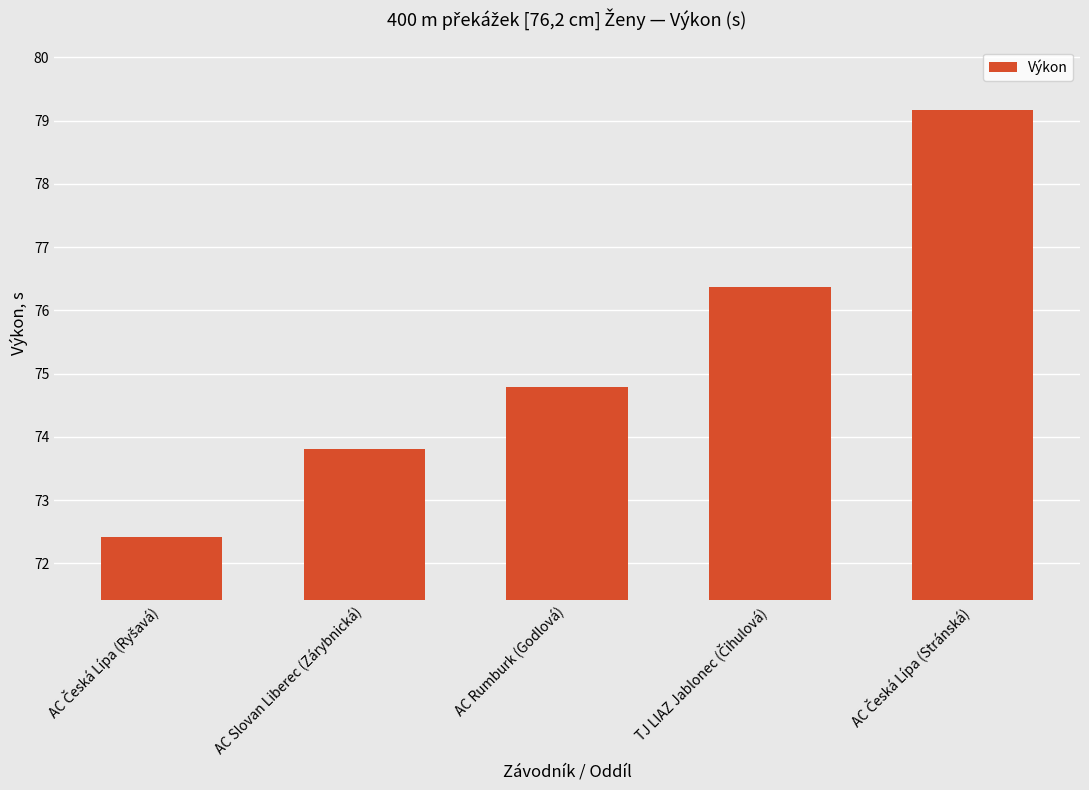

What position from the right is AC Slovan Liberec (Zárybnická)?

4